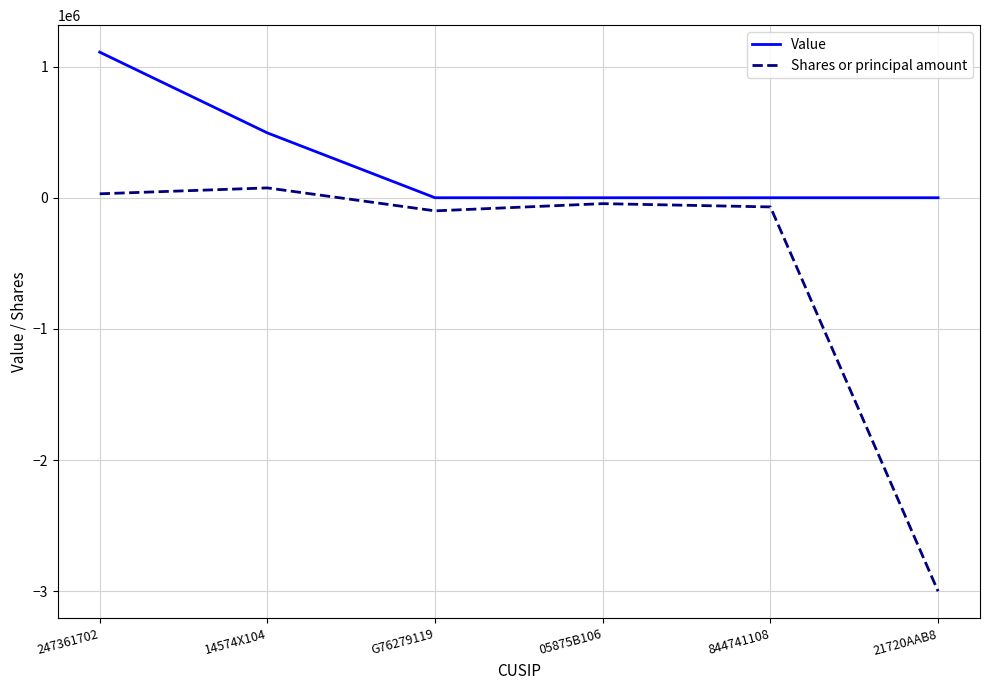

What is the total value across all series at 247361702?

1140000